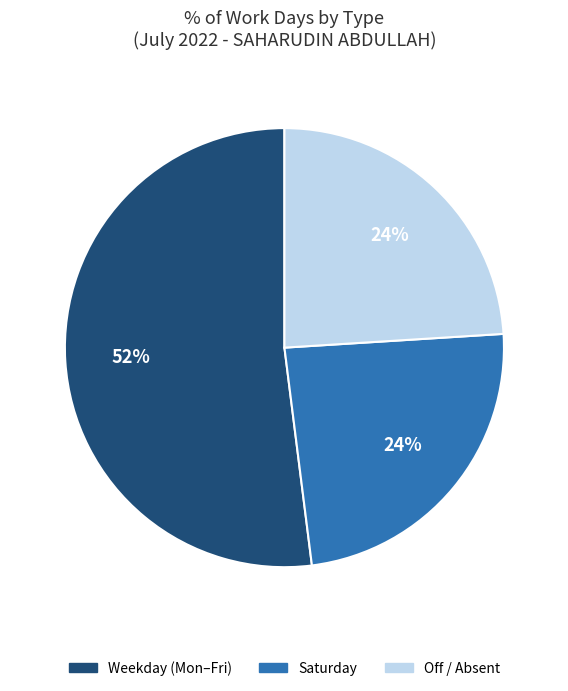

To the nearest percent, what is the difference between the largest and smallest slice percentages?

28%